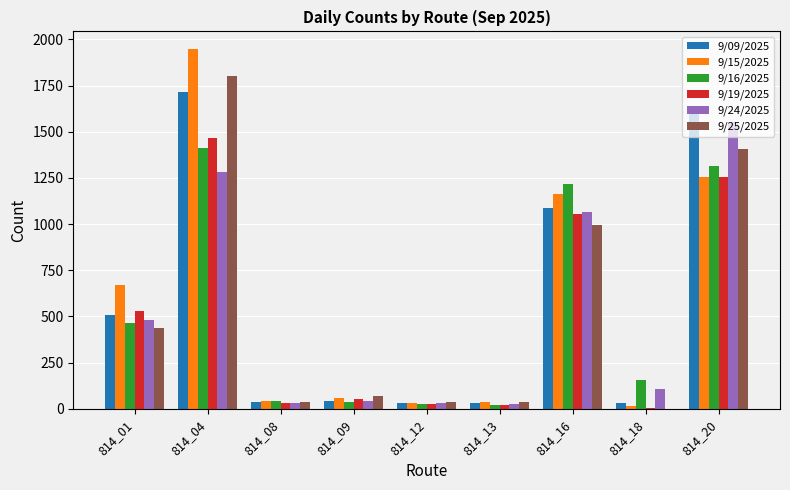

Is it true that 9/09/2025 equals 37 at 814_08?

True